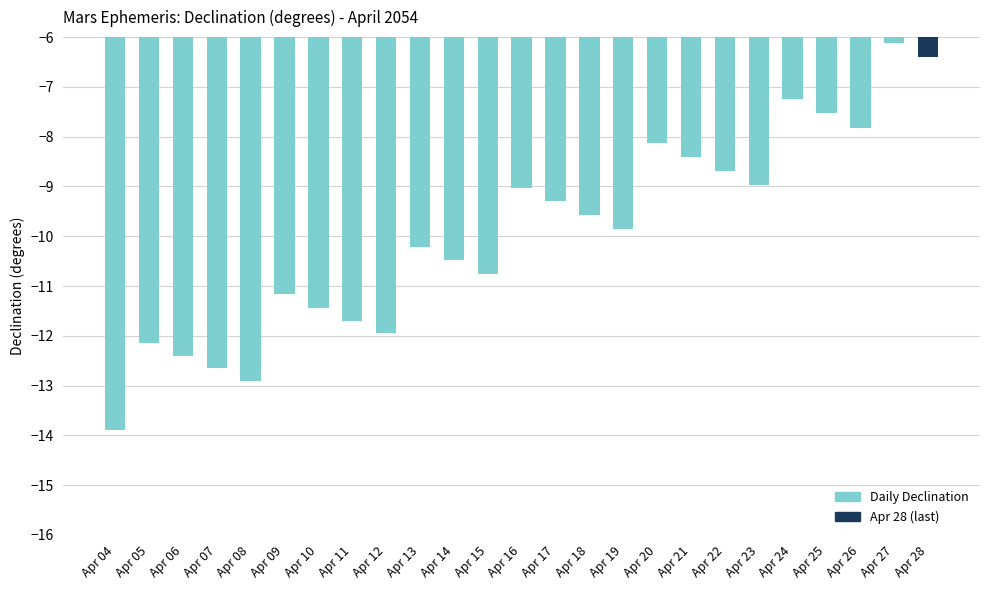

What is the difference between the second highest and minimum values?

7.5